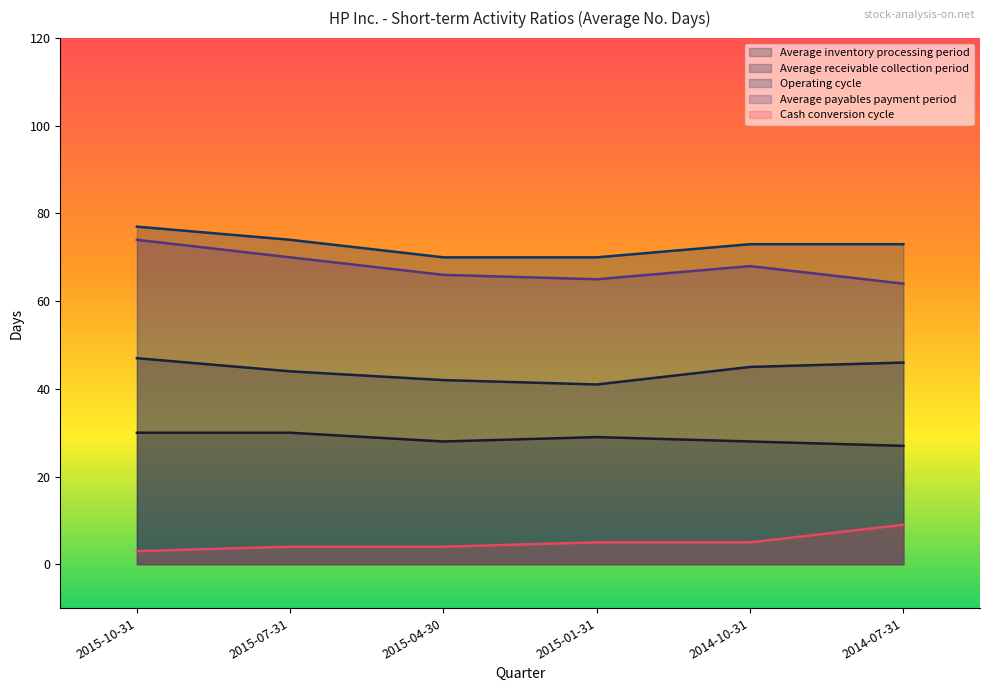

Is it true that Average receivable collection period equals 41 at 2015-01-31?

True